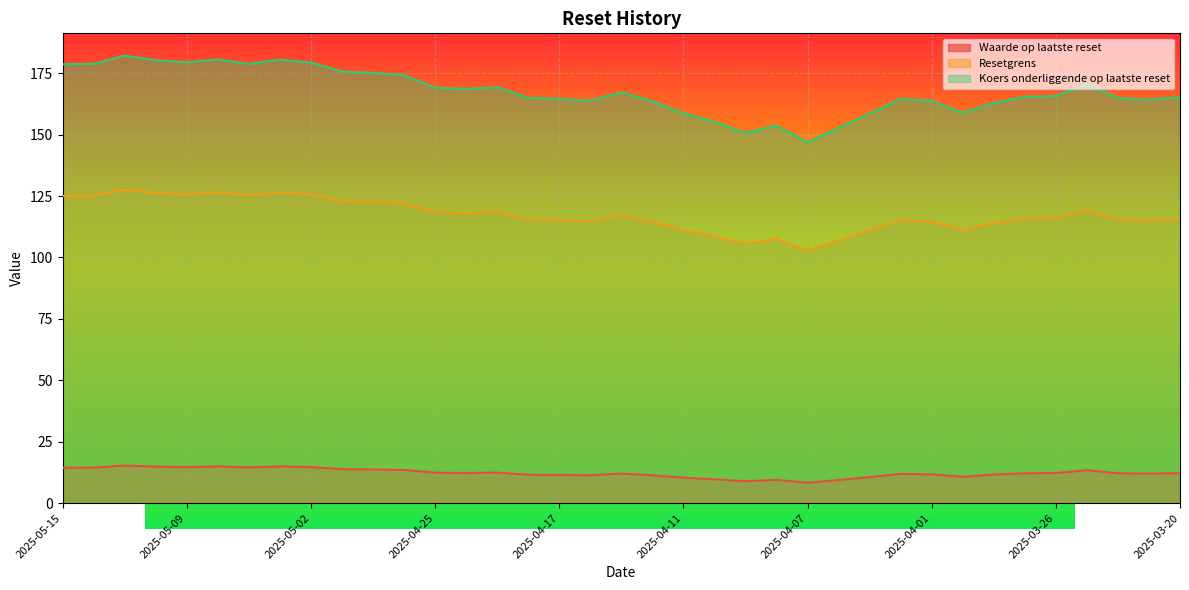

How many data points in Resetgrens are above 115?

24